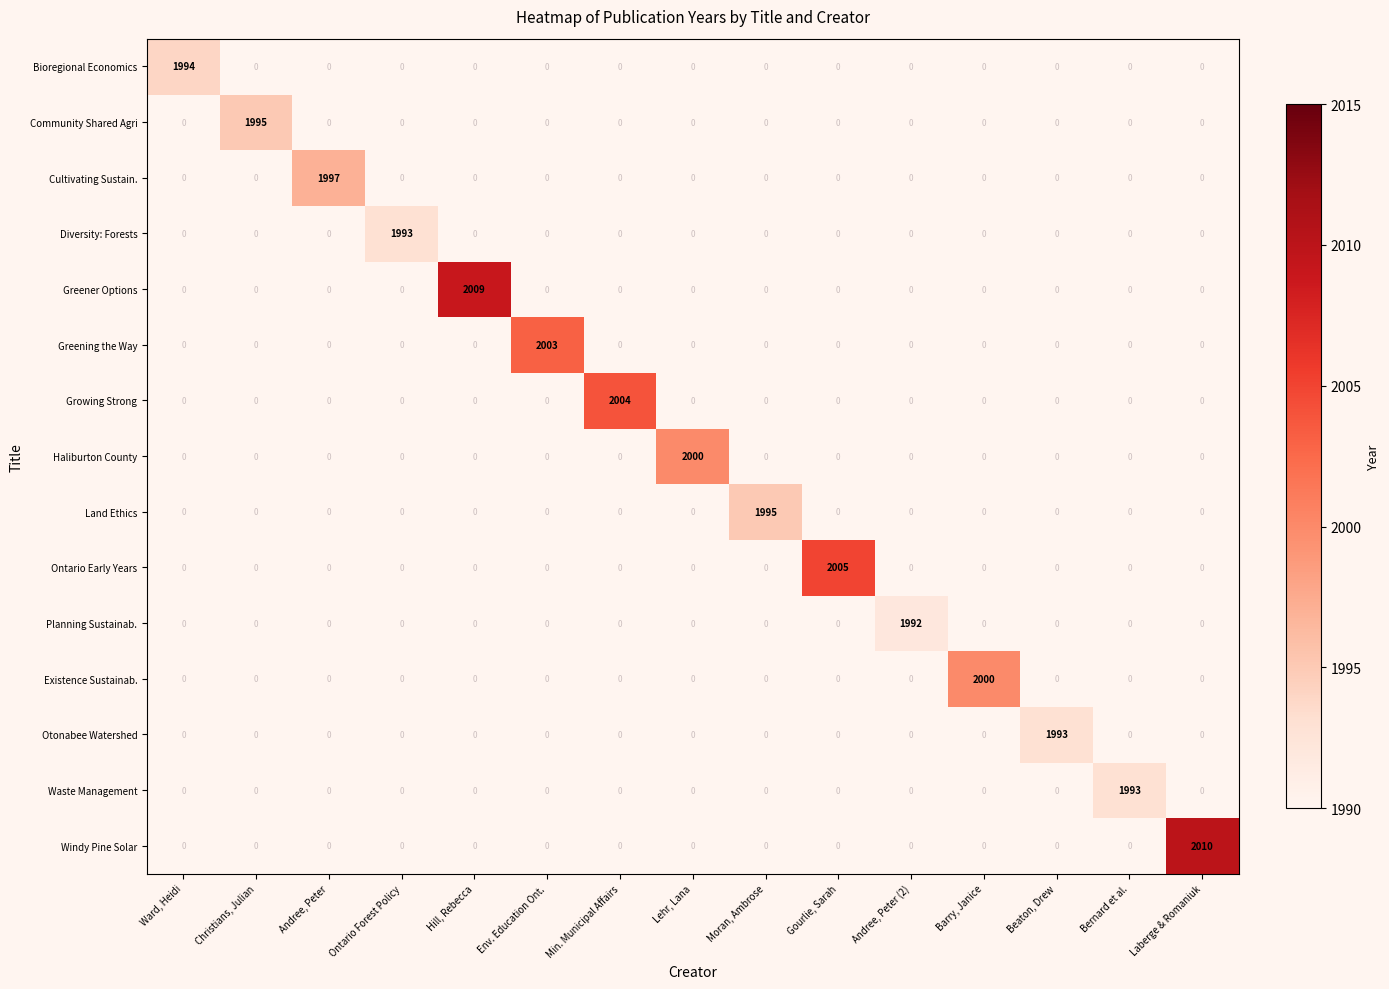

What is the difference between the maximum and minimum values in the Cultivating Sustain. series?

1997